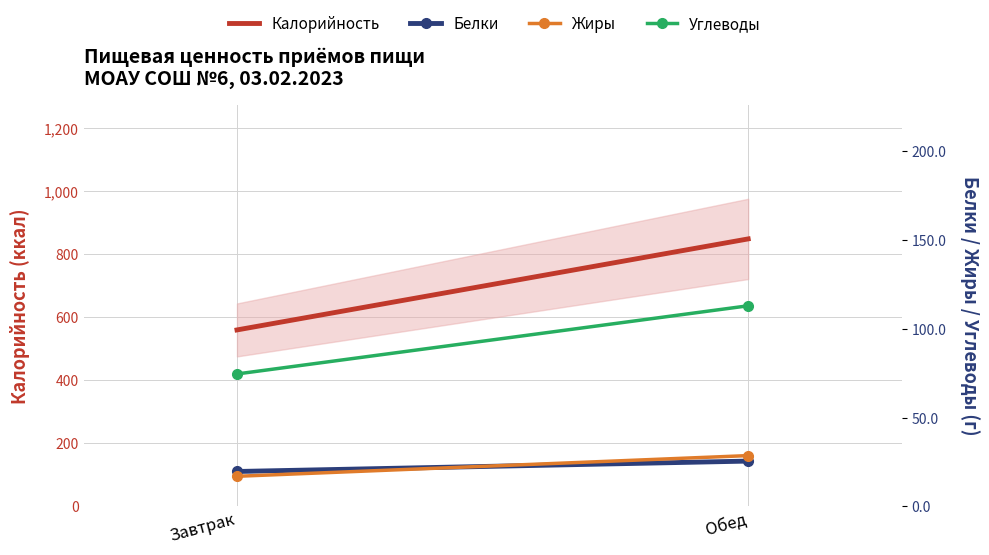

Reading right to left, what are all the values shown in this chart?

Калорийность: Обед=849.0	Завтрак=560.1
Белки: Обед=25.5	Завтрак=19.7
Жиры: Обед=28.6	Завтрак=17.0
Углеводы: Обед=113.0	Завтрак=74.6